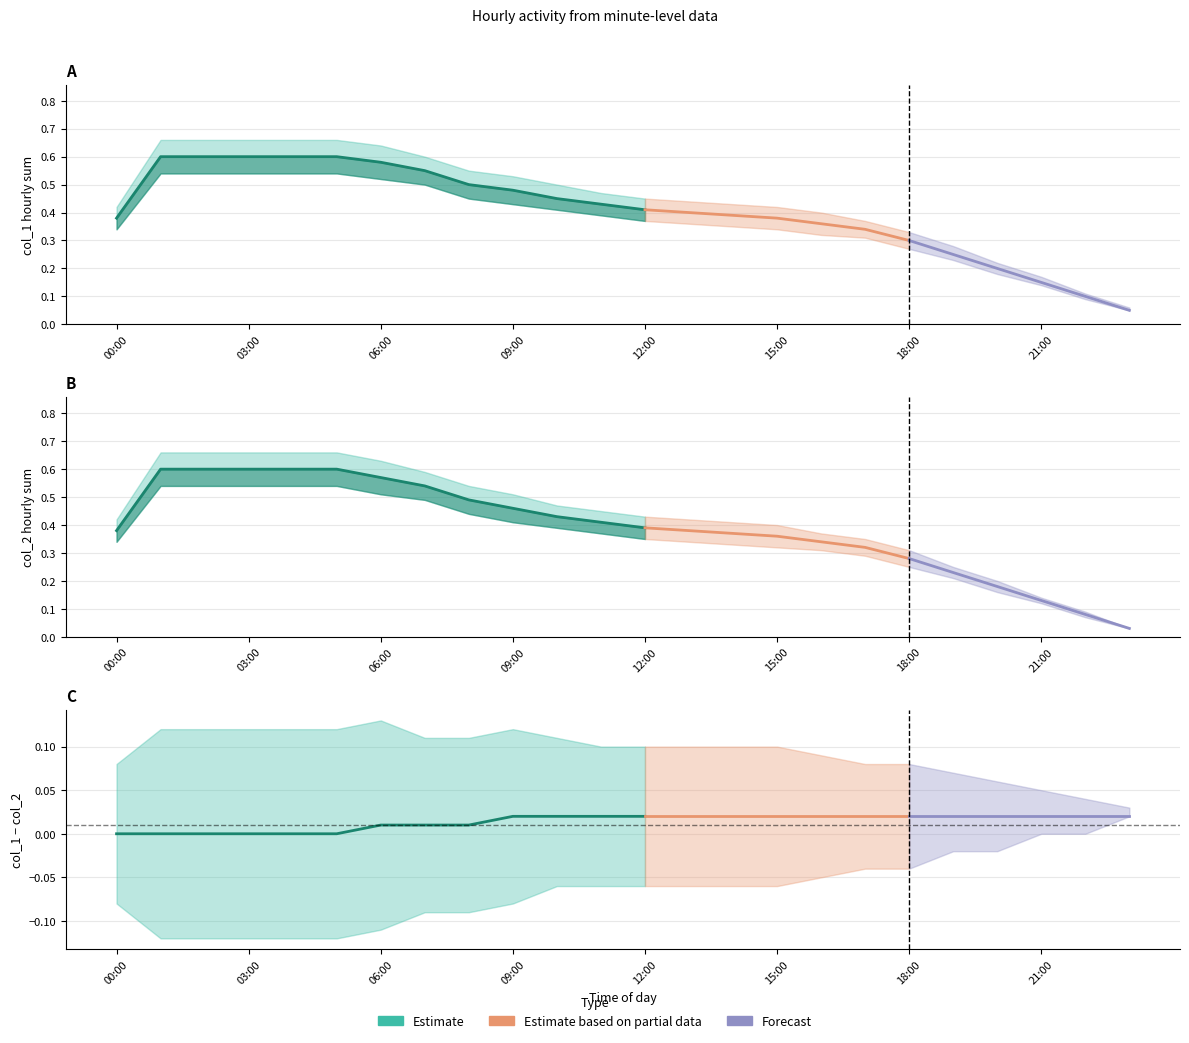

Between 07:00 and 23:00, which series saw the biggest shift?

col_2_upper